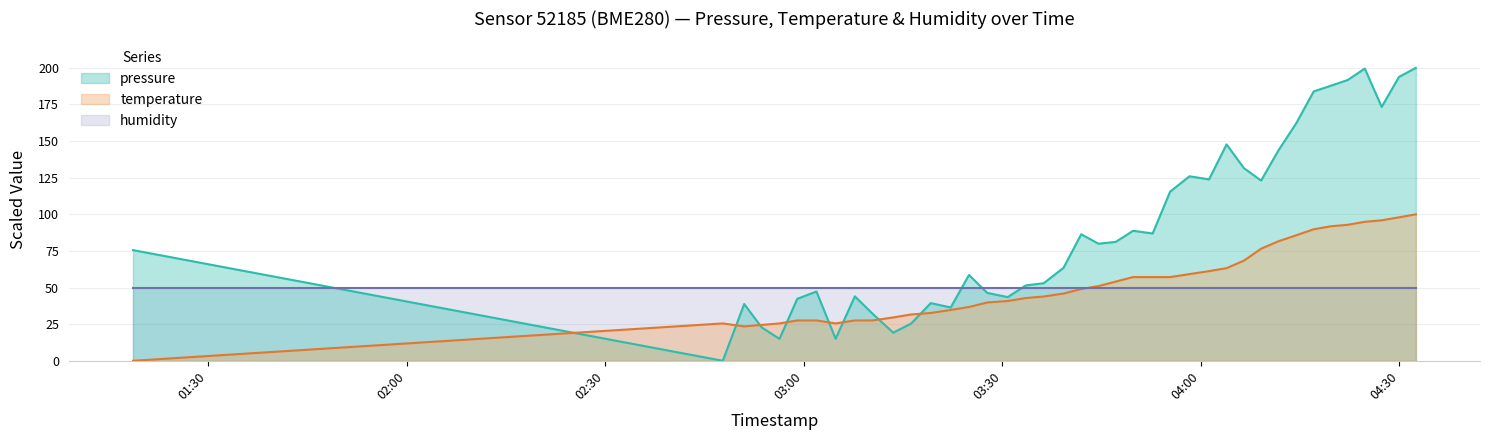

Which series has the largest total across all categories?

pressure